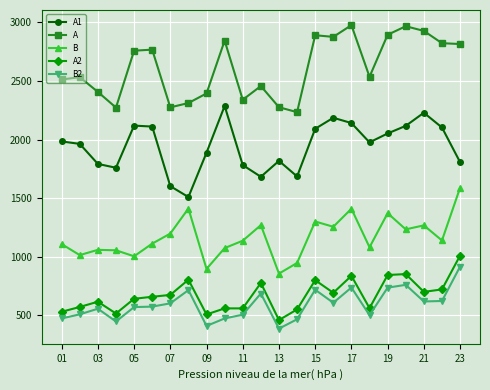

What is the greatest value displayed?

2977